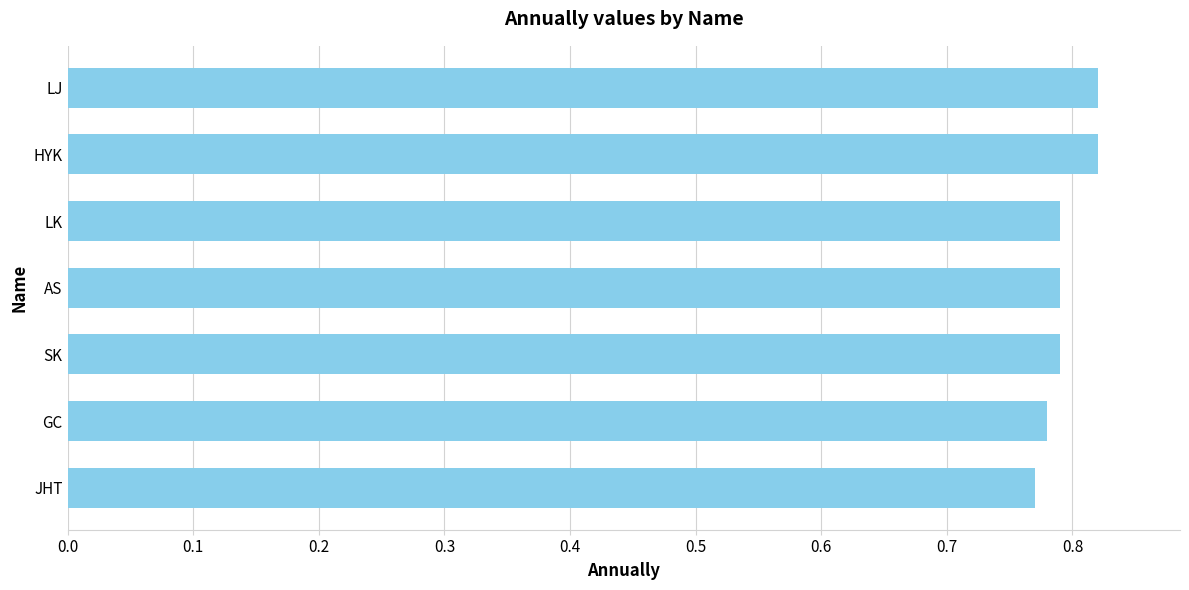

How many values are between 0 and 1?

7